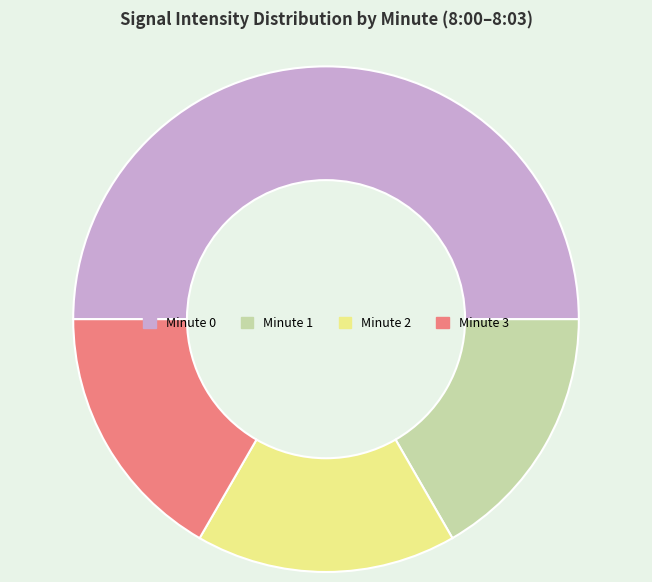

Between Minute 1 and Minute 0, which is larger?

Minute 0